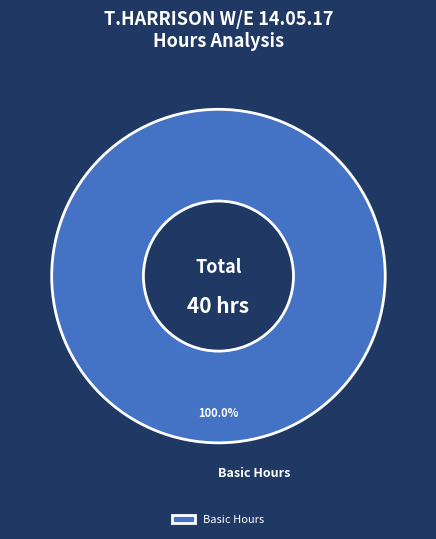

How many slices are in this pie chart?

1